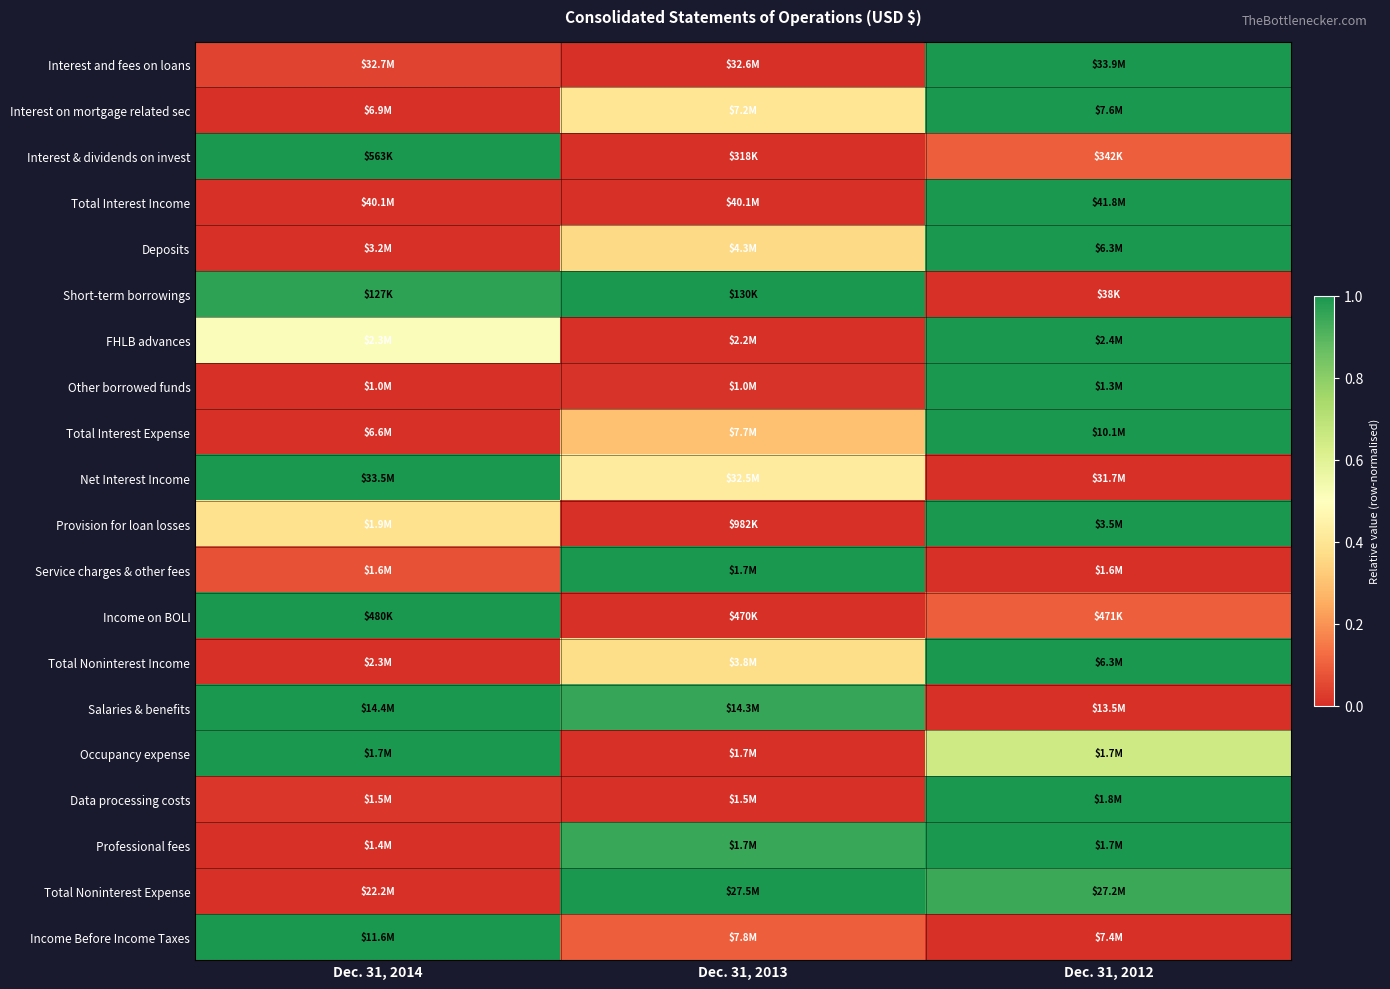

Count the number of categories in the chart.

3